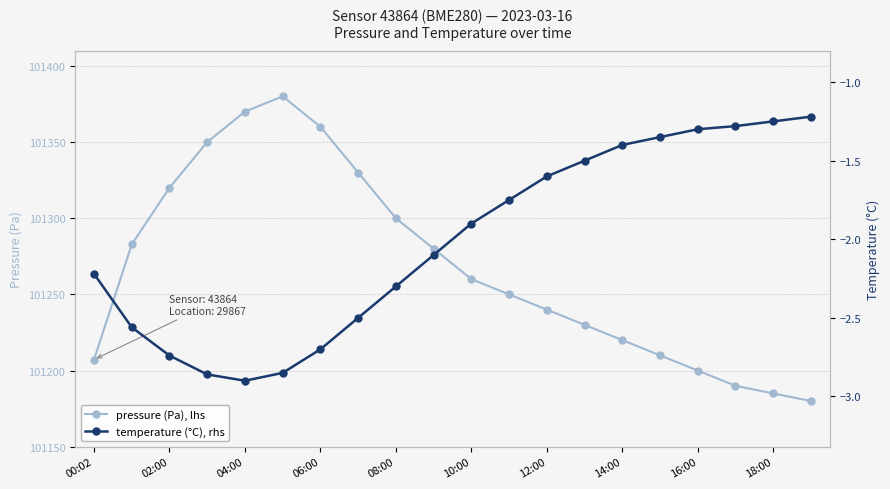

What is the average value of the temperature (°C), rhs series?

-2.0